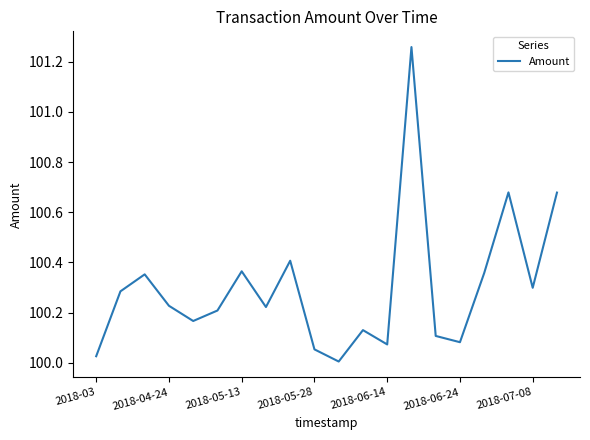

What is the difference between the maximum and minimum values?

1.3